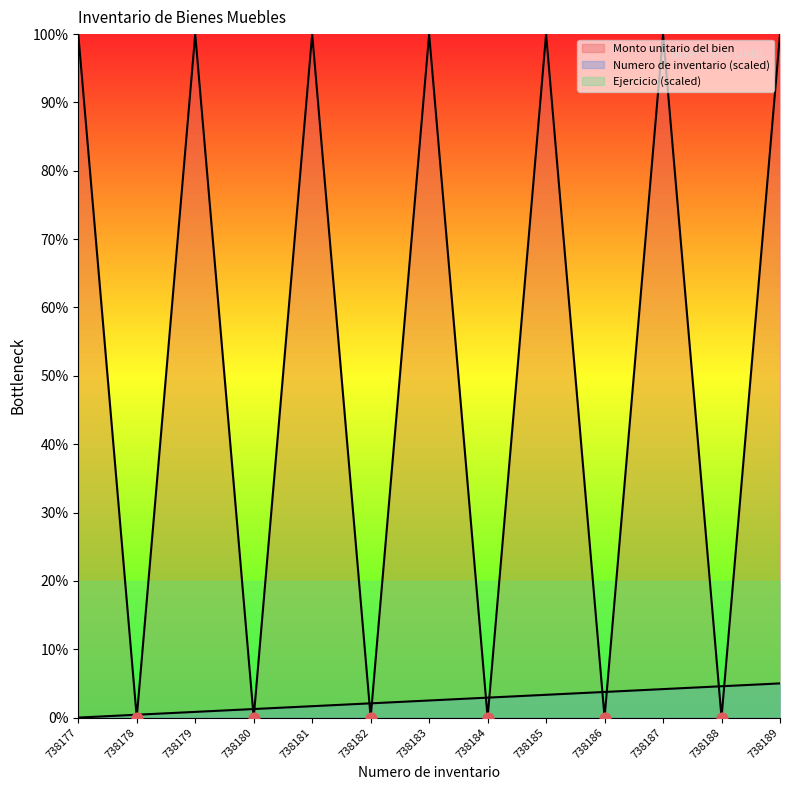

Which series has the largest total across all categories?

Monto unitario del bien